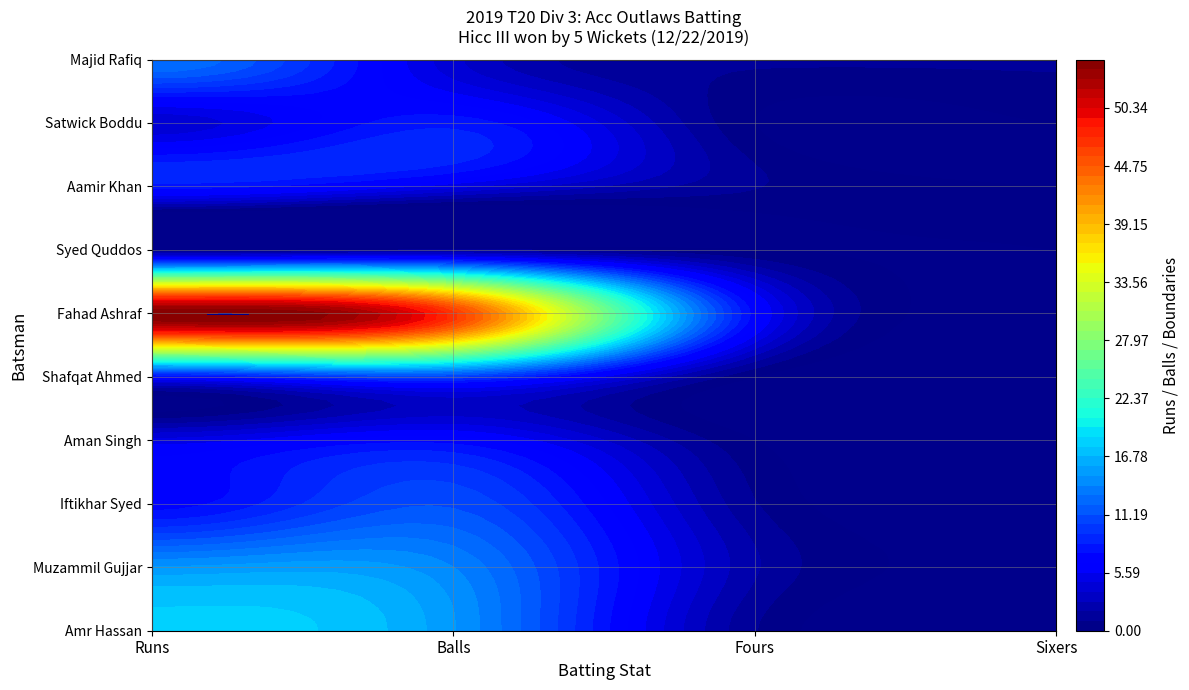

How many values in the Aamir Khan series exceed 5?

1